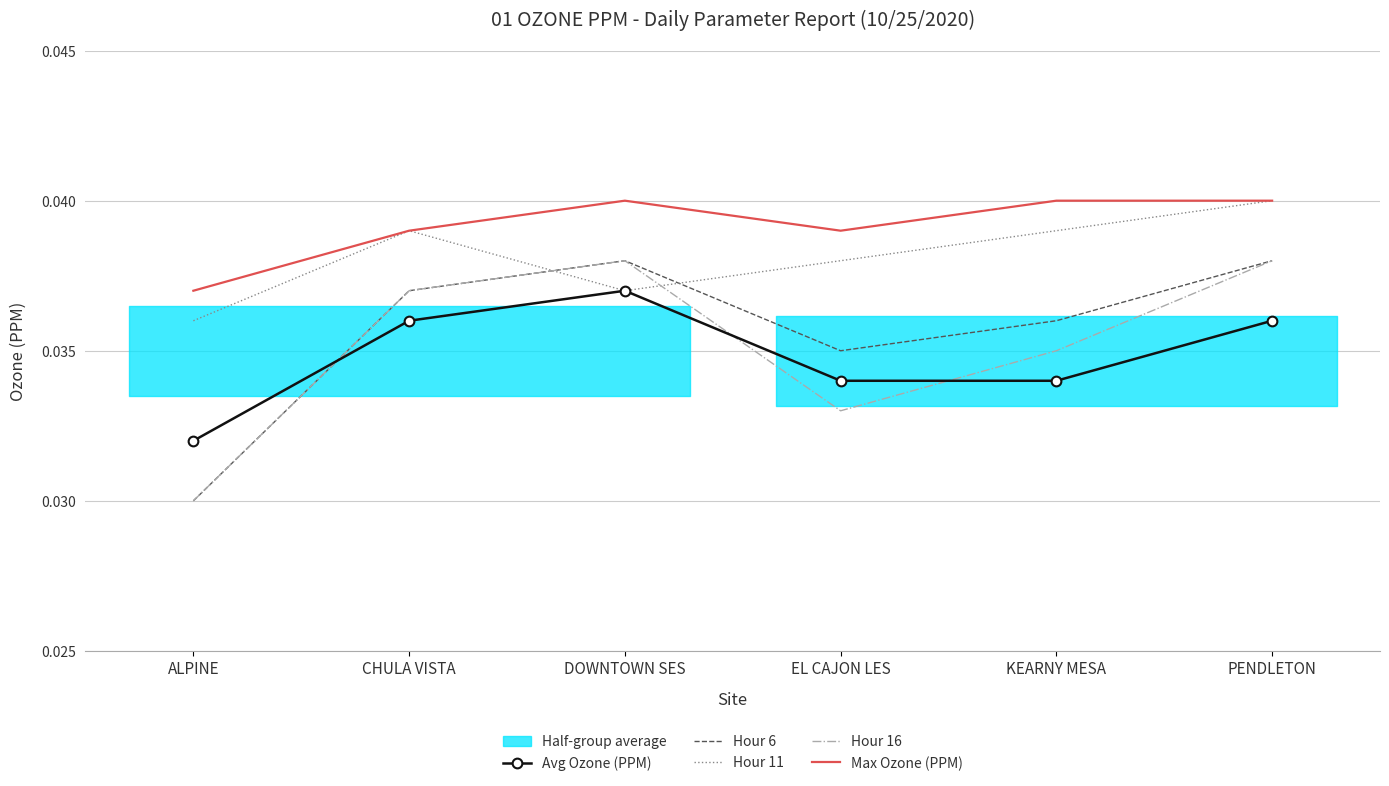

What is the label of the 4th point from the left?

EL CAJON LES